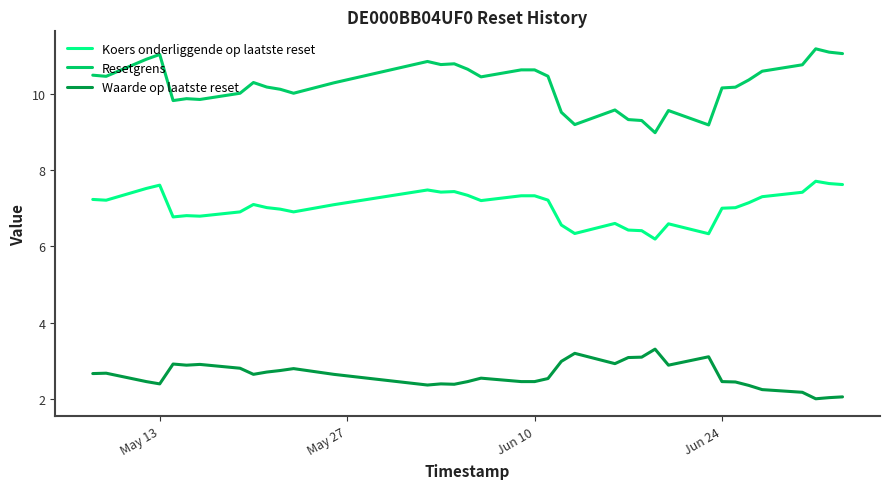

True or false: Waarde op laatste reset and Resetgrens intersect in this chart.

False